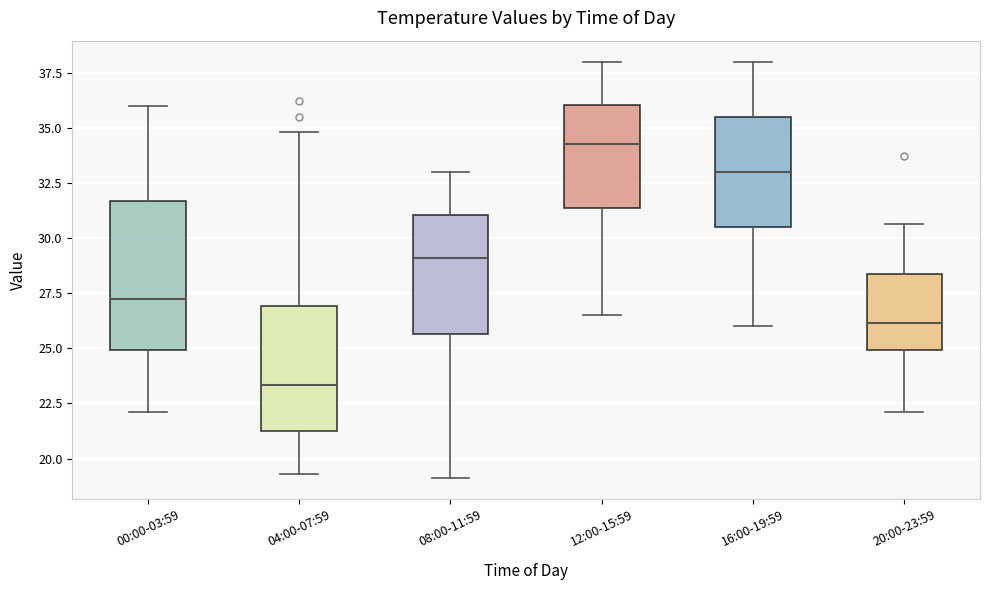

Reading left to right, read every box against the y-axis: the position of its median line, the range the box covers, and the ends of its whiskers. The values are not printed on the chart, so give them approximately, as read against the axis.

00:00-03:59: median 27.5, box 25.0 to 31.5, whiskers 22.0 to 36.0
04:00-07:59: median 23.5, box 21.5 to 27.0, whiskers 19.5 to 35.0
08:00-11:59: median 29.0, box 25.5 to 31.0, whiskers 19.0 to 33.0
12:00-15:59: median 34.5, box 31.5 to 36.0, whiskers 26.5 to 38.0
16:00-19:59: median 33.0, box 30.5 to 35.5, whiskers 26.0 to 38.0
20:00-23:59: median 26.0, box 25.0 to 28.5, whiskers 22.0 to 30.5